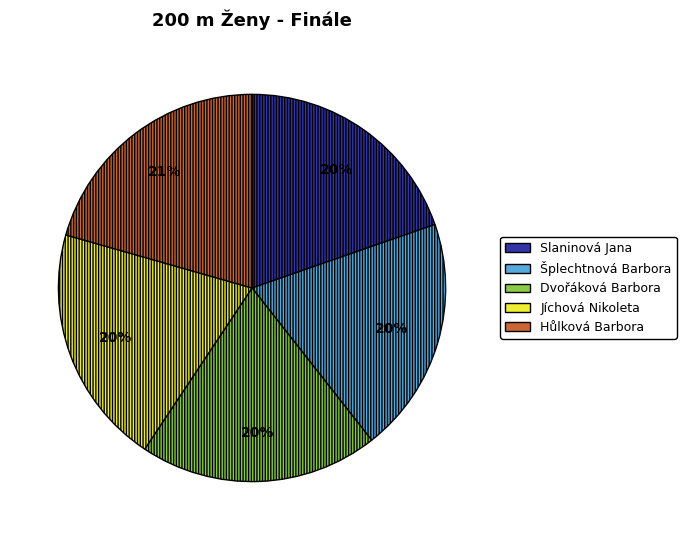

The Hůlková Barbora slice represents 35% of the pie. True or false?

False